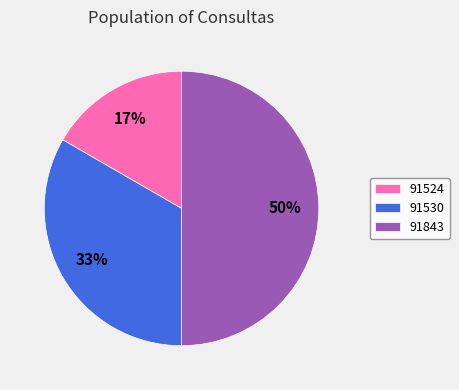

To the nearest percent, what is the difference between the 91524 and 91843 slice percentages?

33%